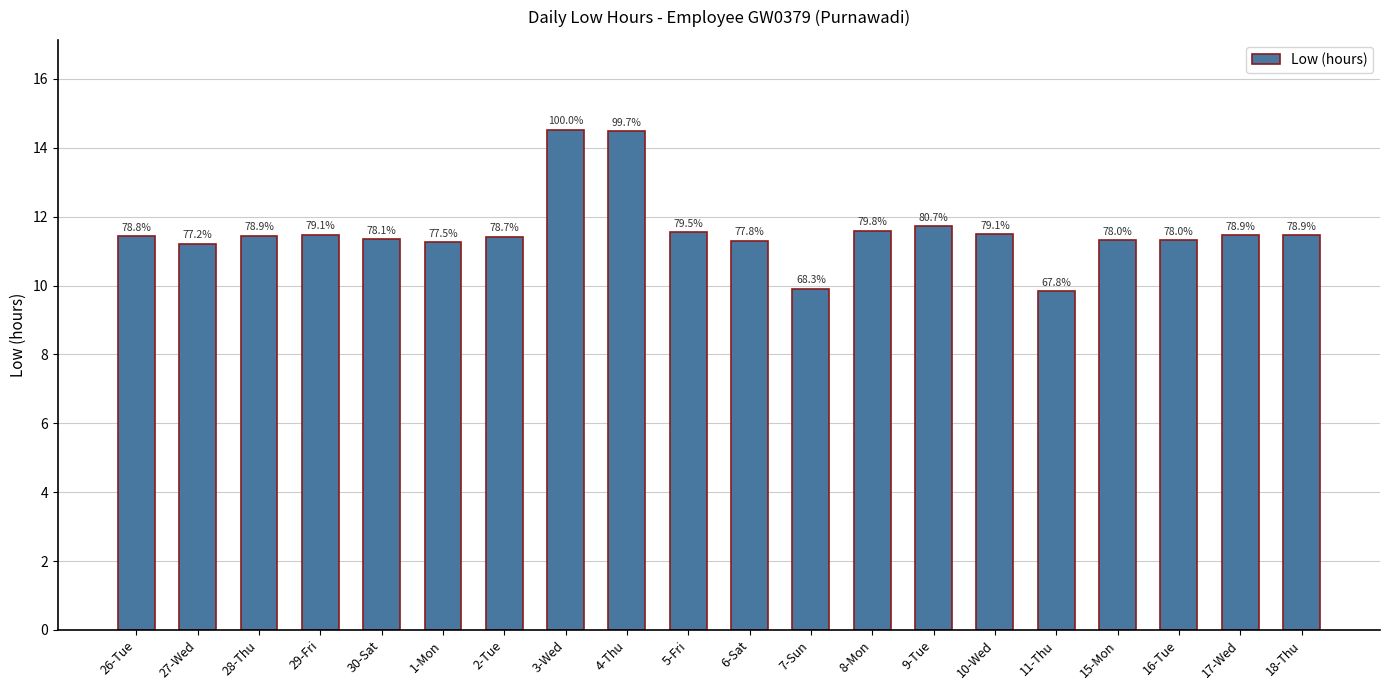

Approximately how many times larger is the value at 7-Sun compared to 11-Thu?

1.0